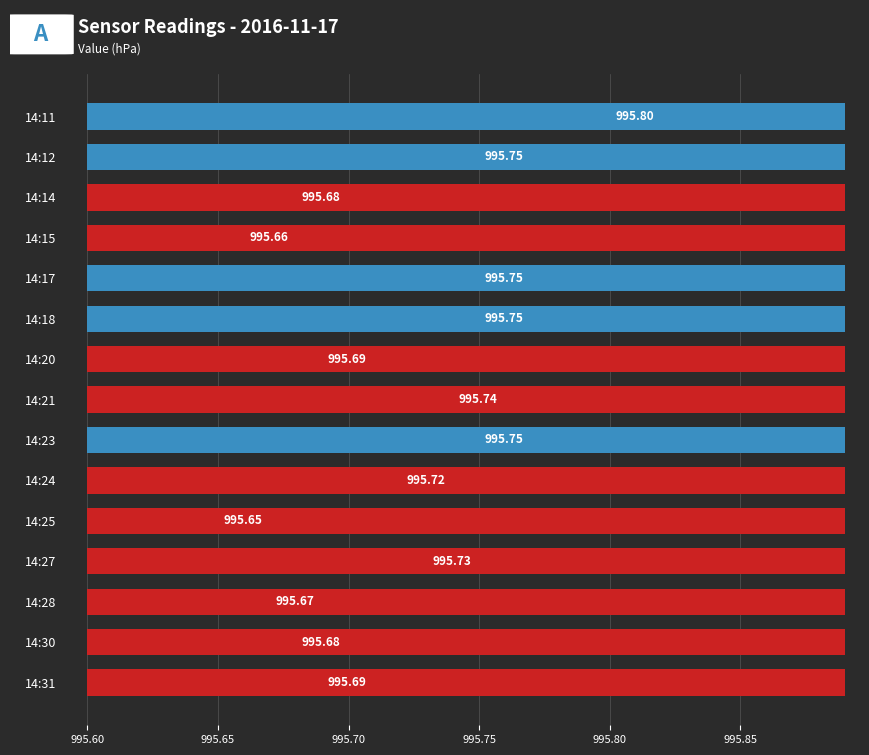

What is the ratio of the value at 14:12 to the value at 14:21?

1.0